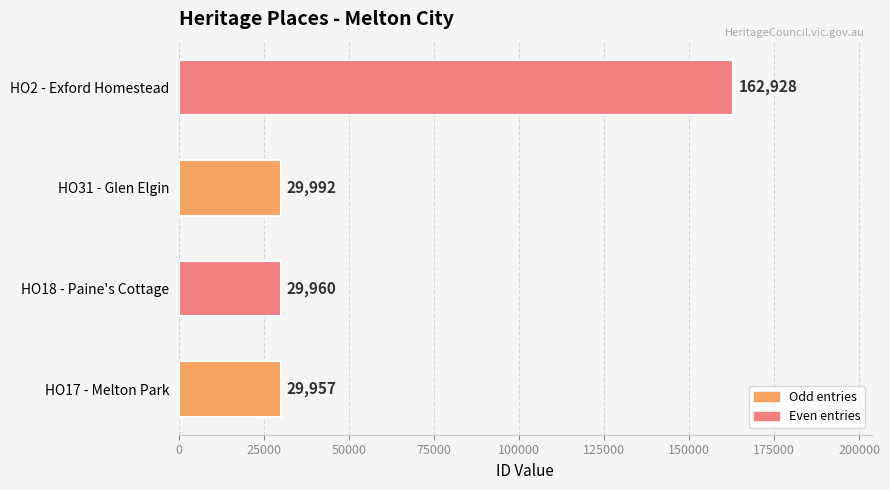

The chart shows a value of 29992 at HO31 - Glen Elgin. True or false?

True